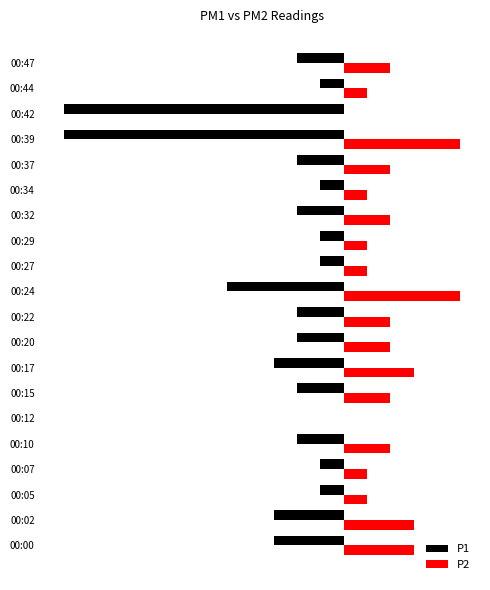

What is the minimum value for P1?

-12